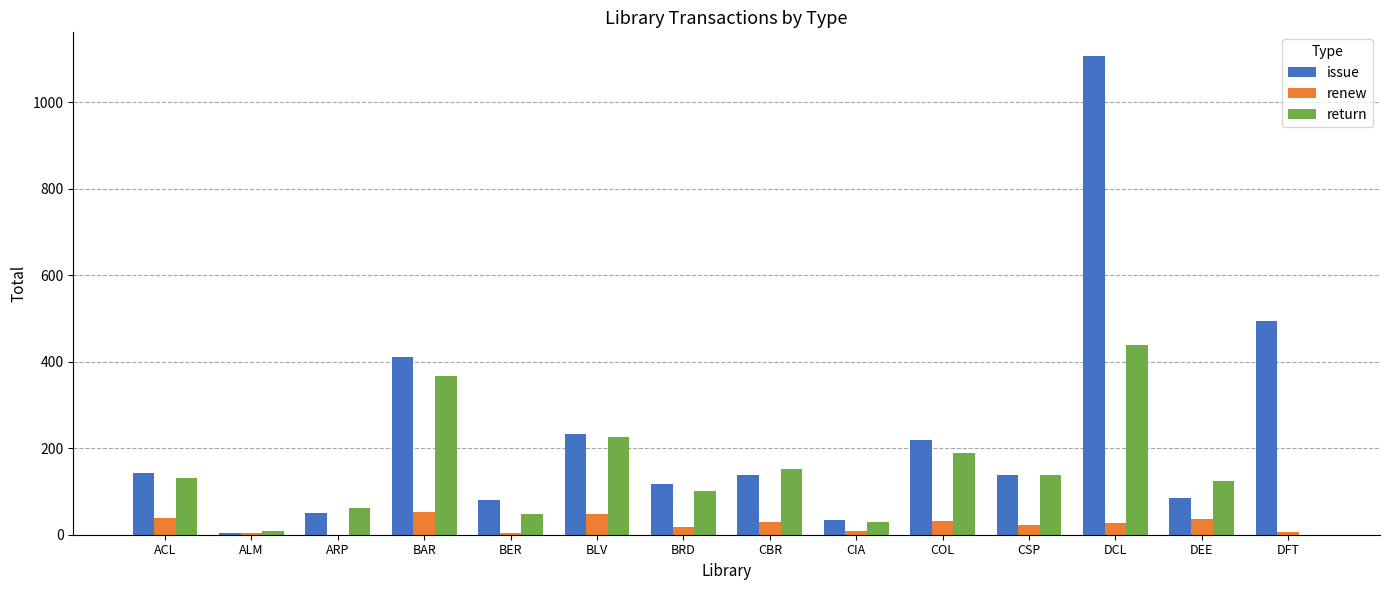

How many distinct data groups are displayed?

3